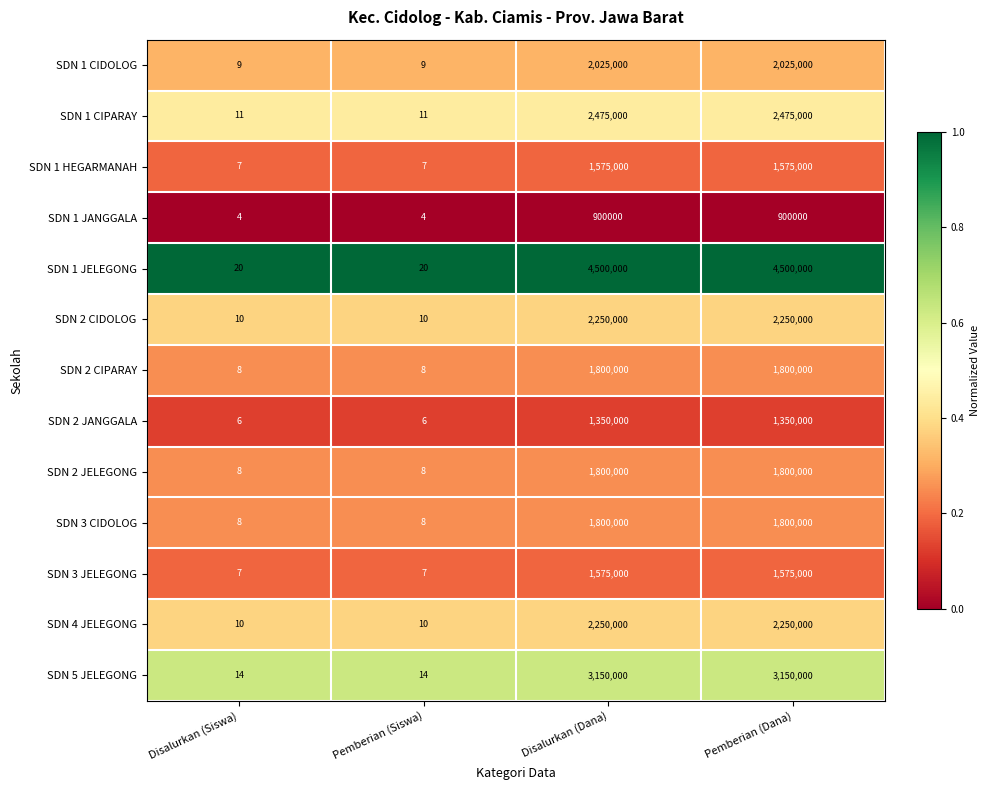

The value of SDN 2 JANGGALA at Pemberian (Dana) is 1782671. True or false?

False